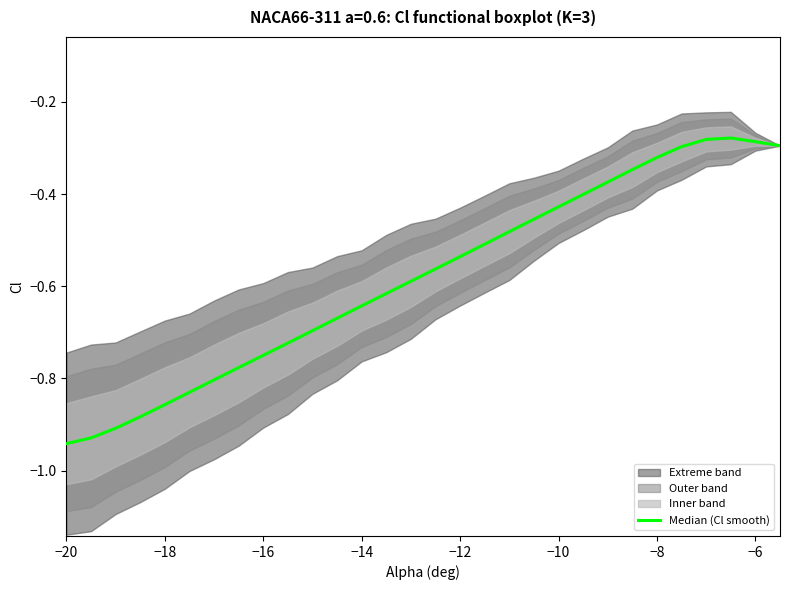

Which category has the lowest value across all series?

−20